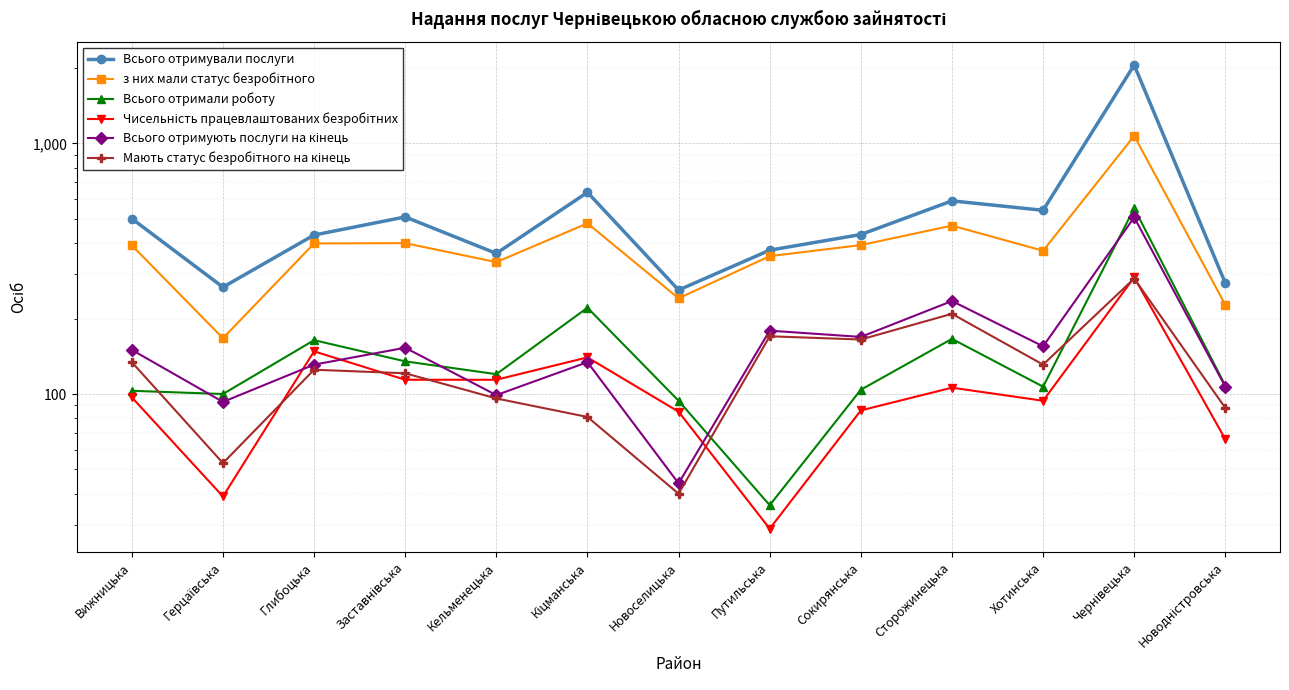

At how many categories does at least one series exceed 1898?

1